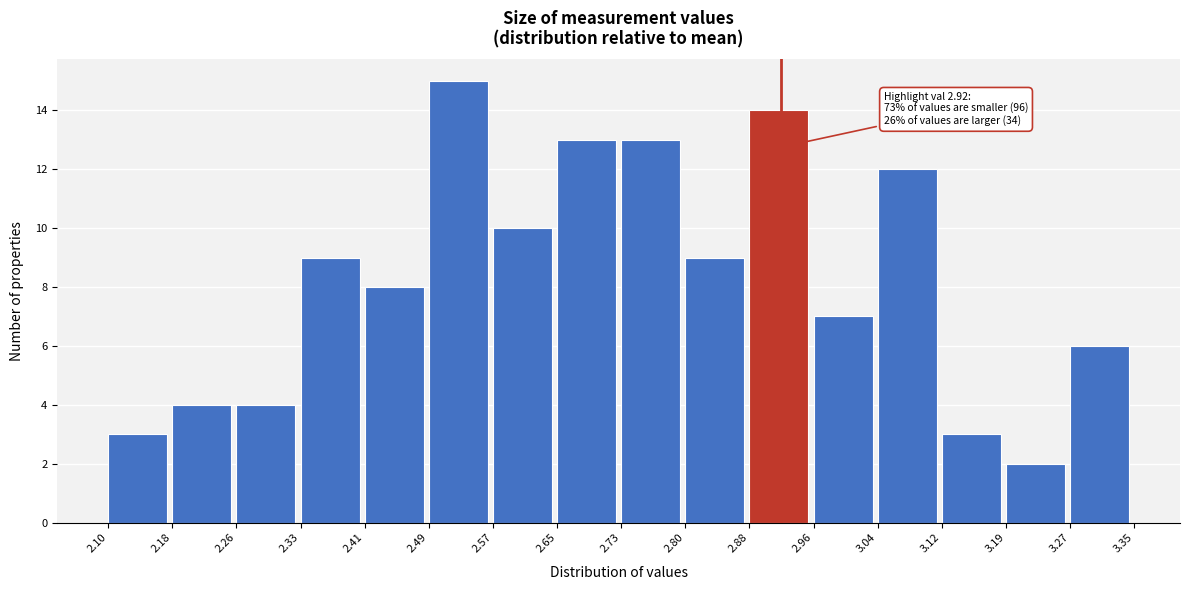

Which range on the x-axis has the tallest bar?

2.49 to 2.57